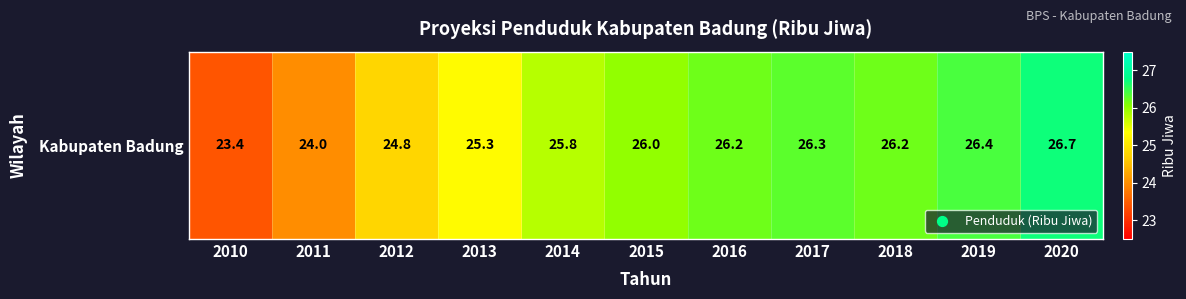

What is the change in value from 2012 to 2020?

+1.9